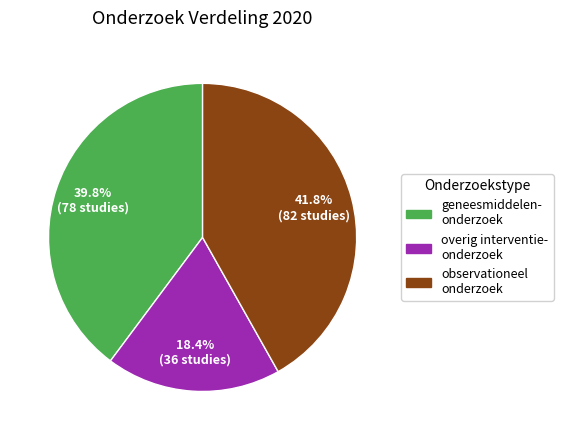

Does any single category account for the majority?

No